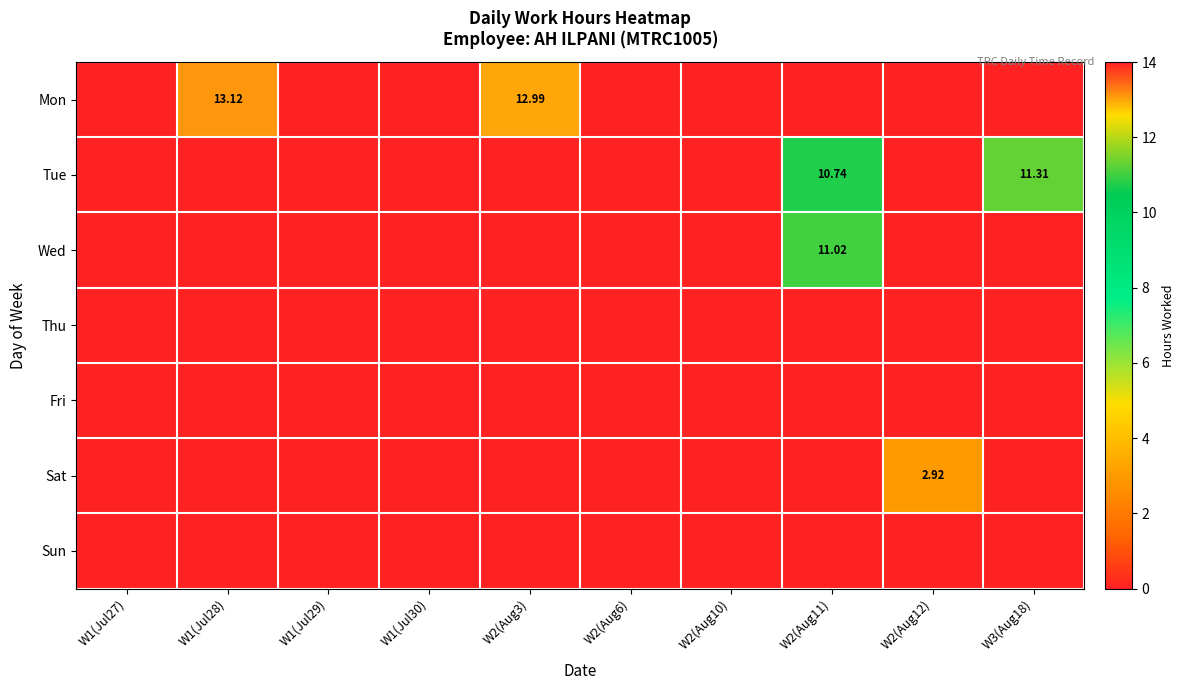

Which category has the lowest value across all series?

W1(Jul27)